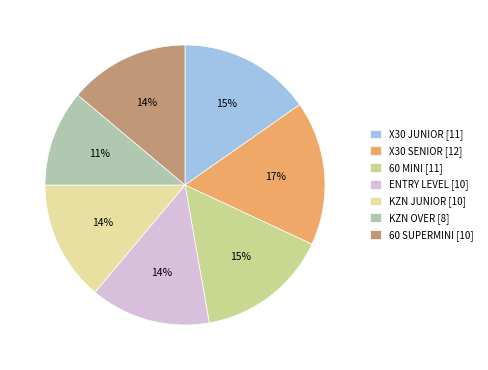

To the nearest percent, what percentage of the pie is 60 SUPERMINI?

14%